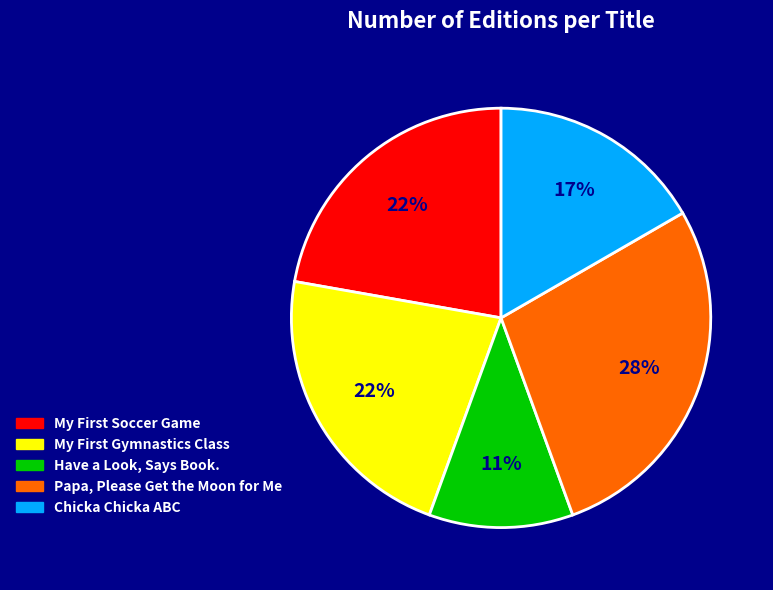

Which slice is the smallest?

Have a Look, Says Book.